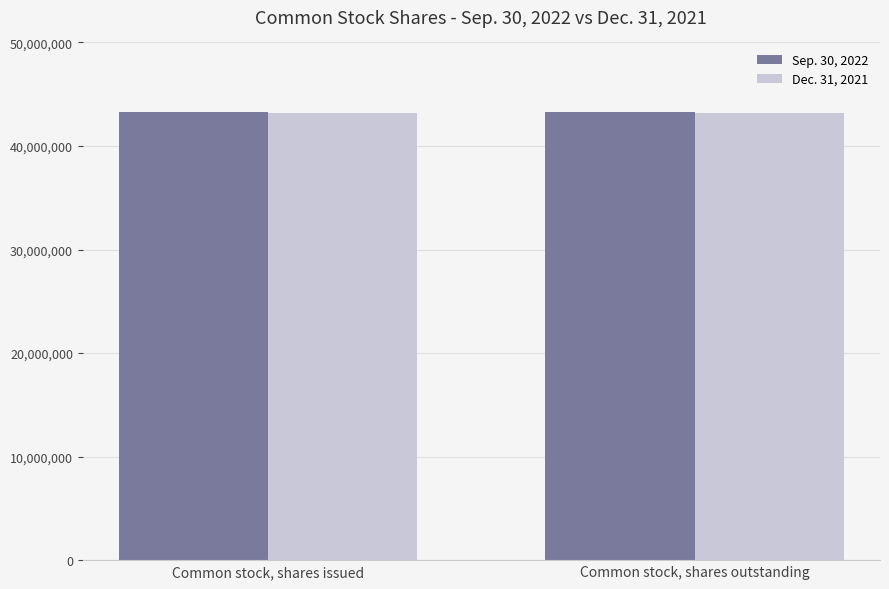

What is the smallest value displayed?

43208159